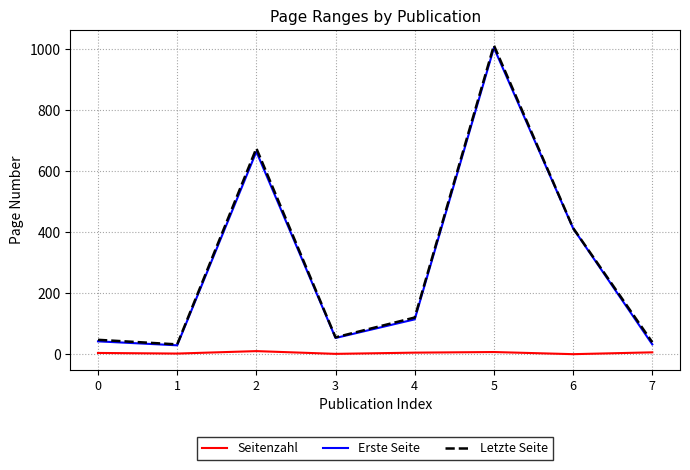

What is the difference between the highest and lowest values at 6?

413